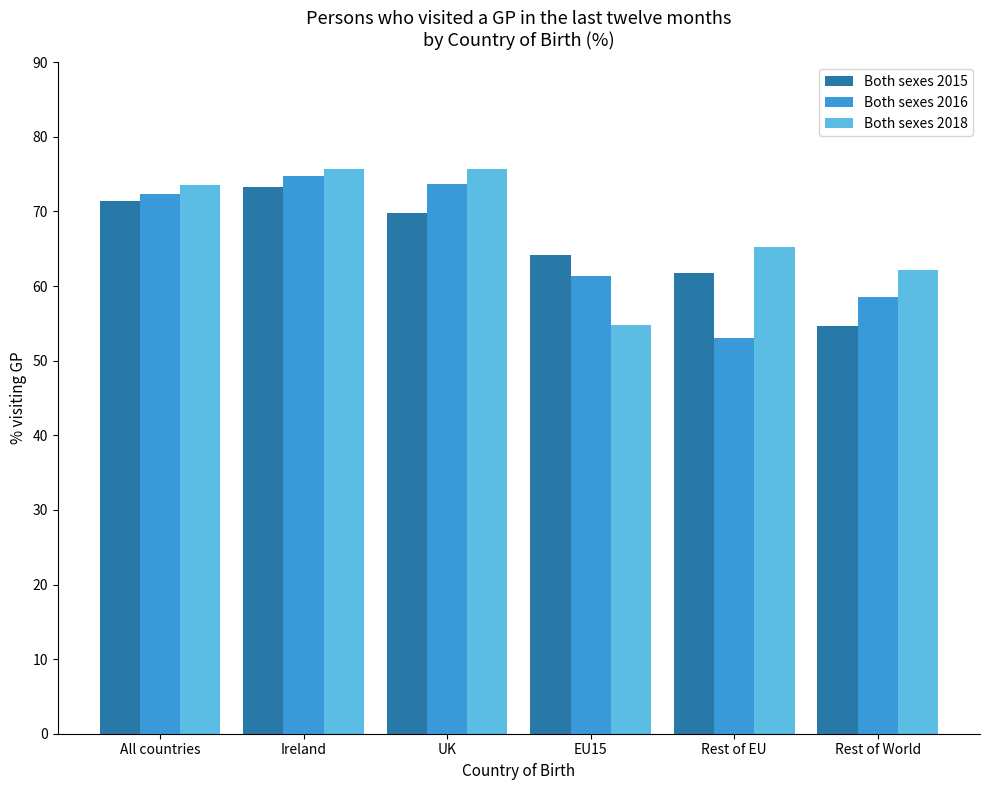

What is the difference between the maximum and minimum values in the Both sexes 2015 series?

18.7